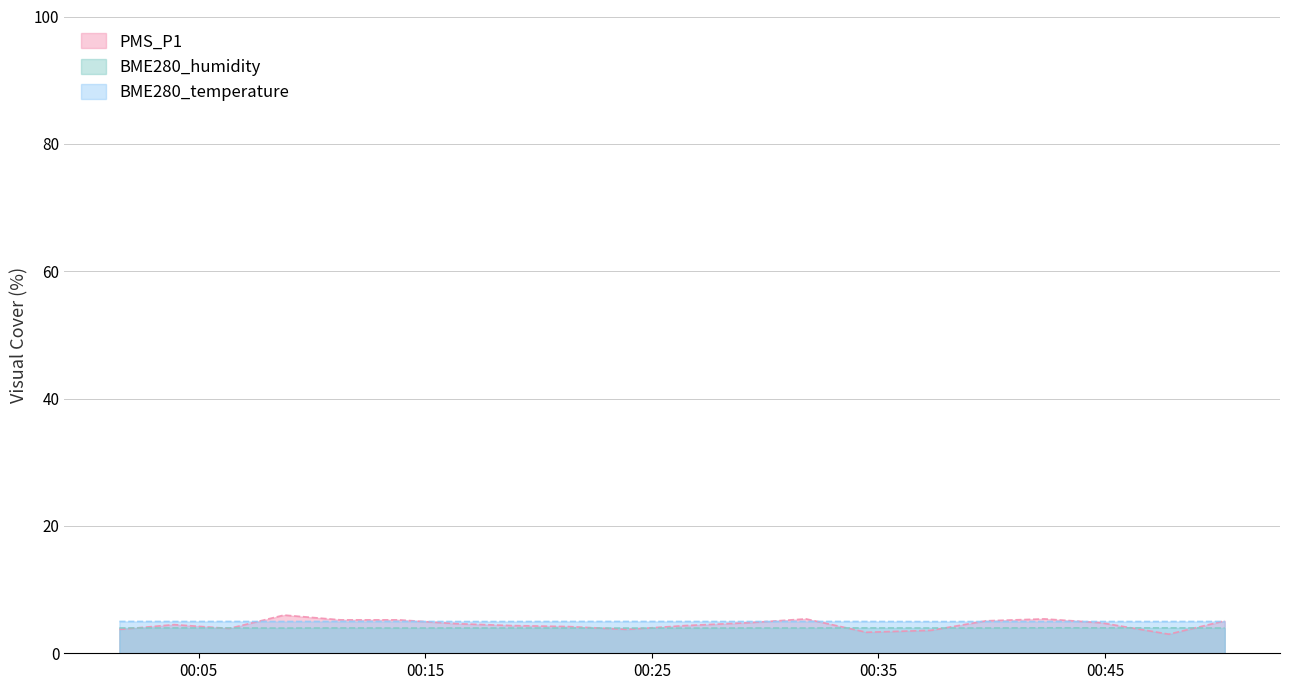

How many lines are shown in the chart?

3